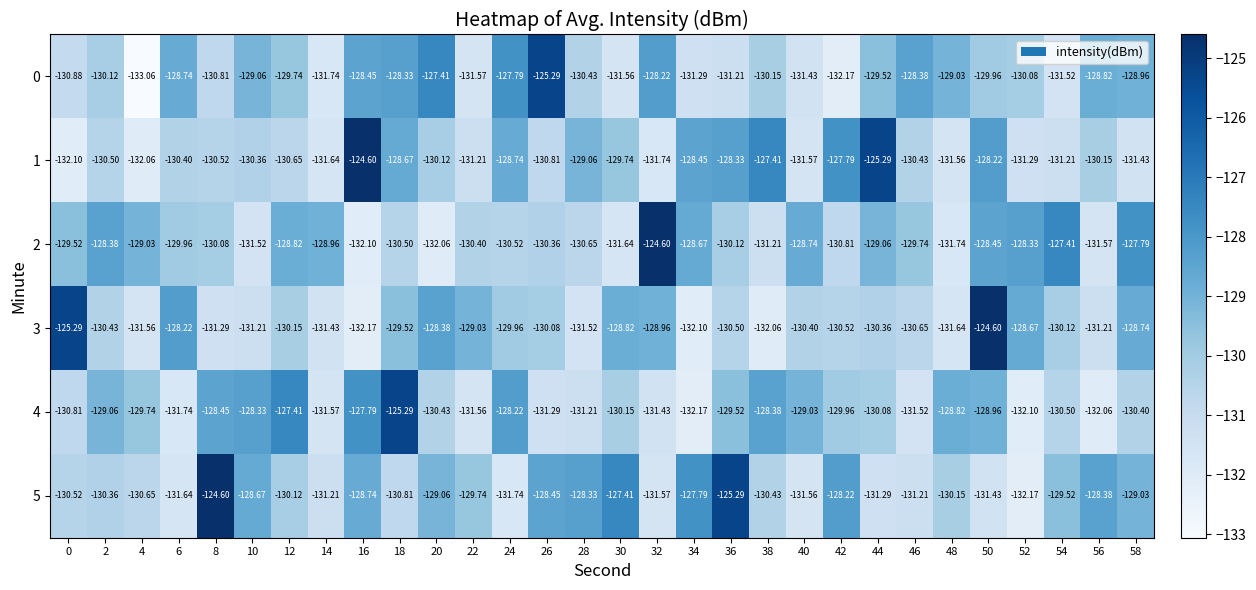

How many distinct data groups are displayed?

6